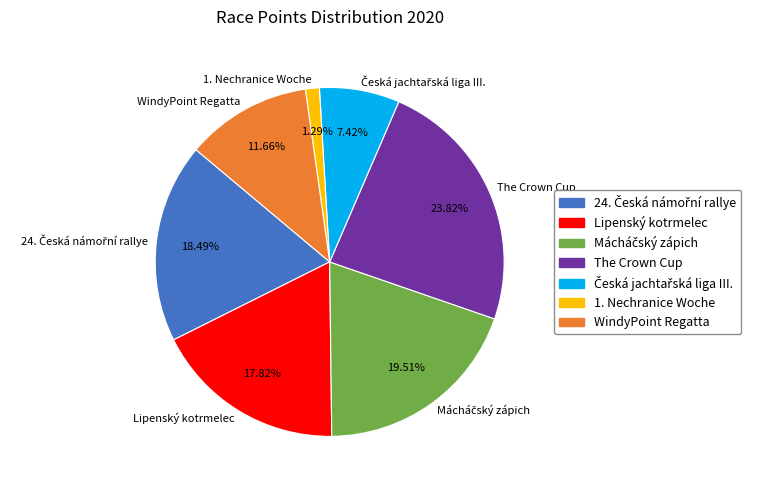

Which slice is the largest?

The Crown Cup